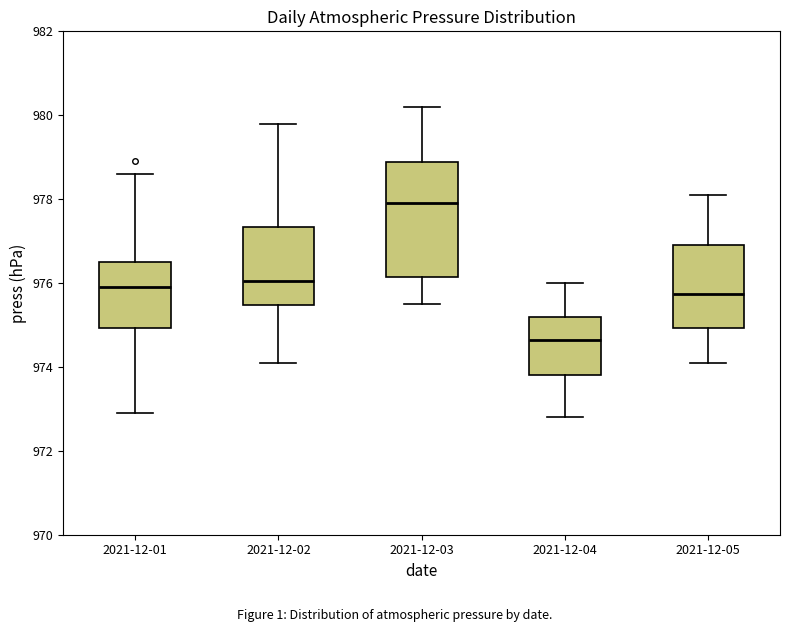

Comparing the boxes themselves (not the whiskers), which one is the tallest?

2021-12-03